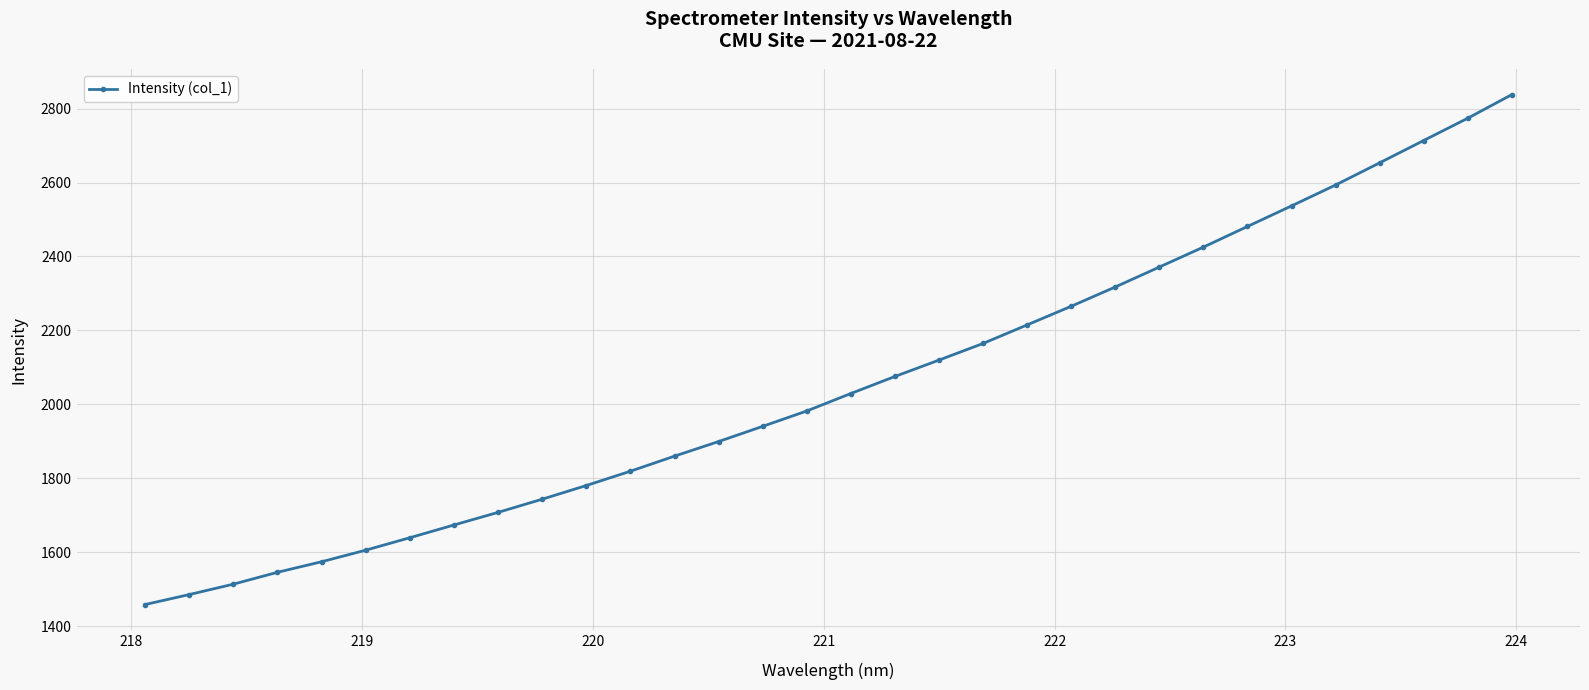

What is the average value?

2056.5